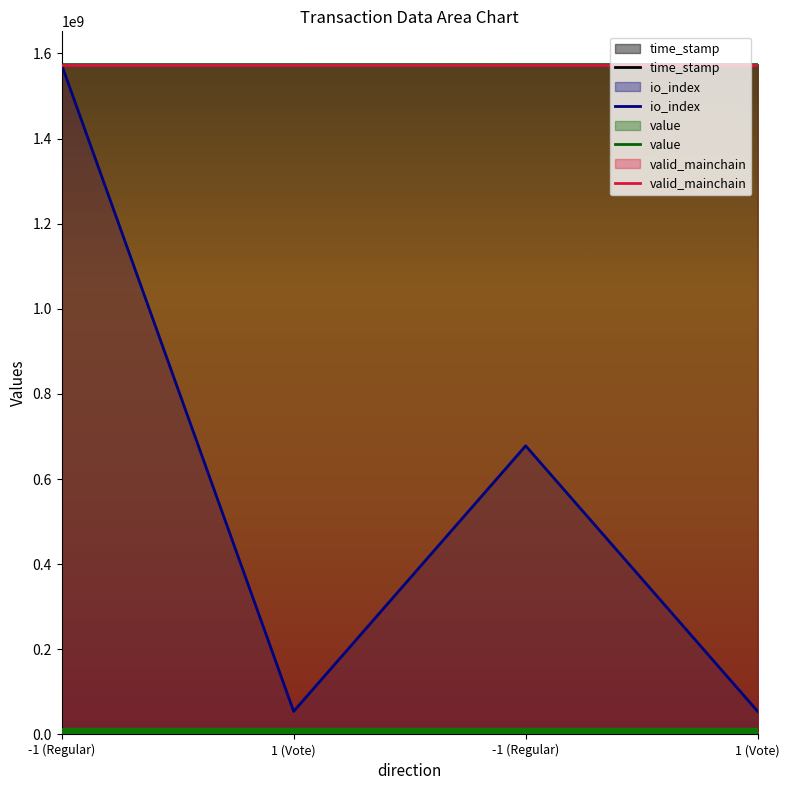

Which series has the largest range (max minus min)?

io_index